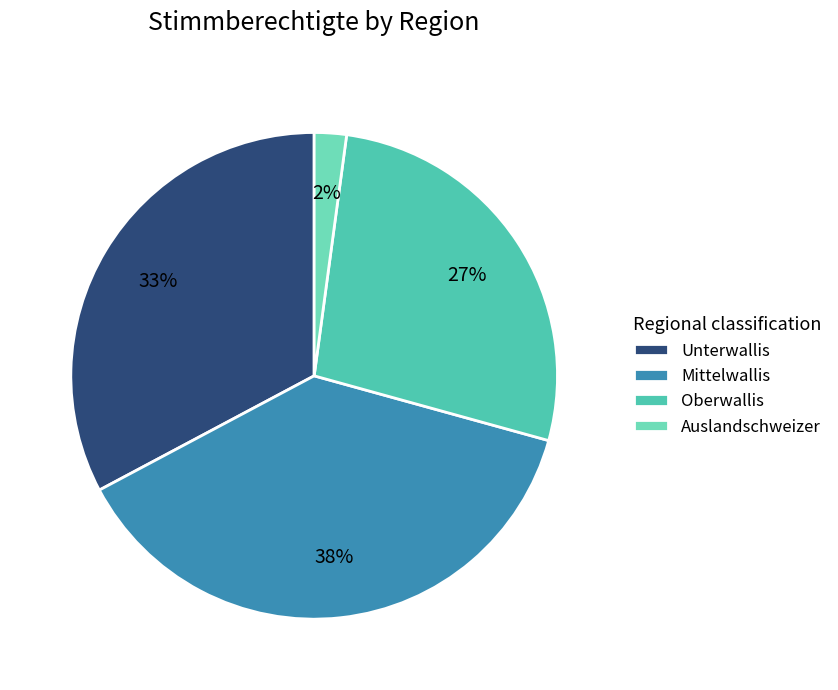

Which slice is the largest?

Mittelwallis